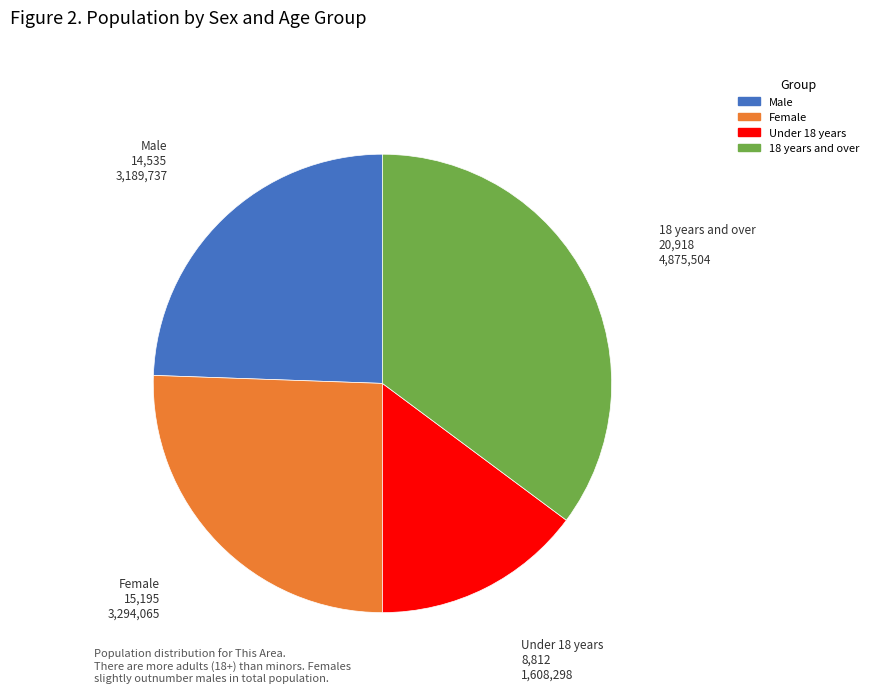

The 18 years and over slice represents 35% of the pie. True or false?

True